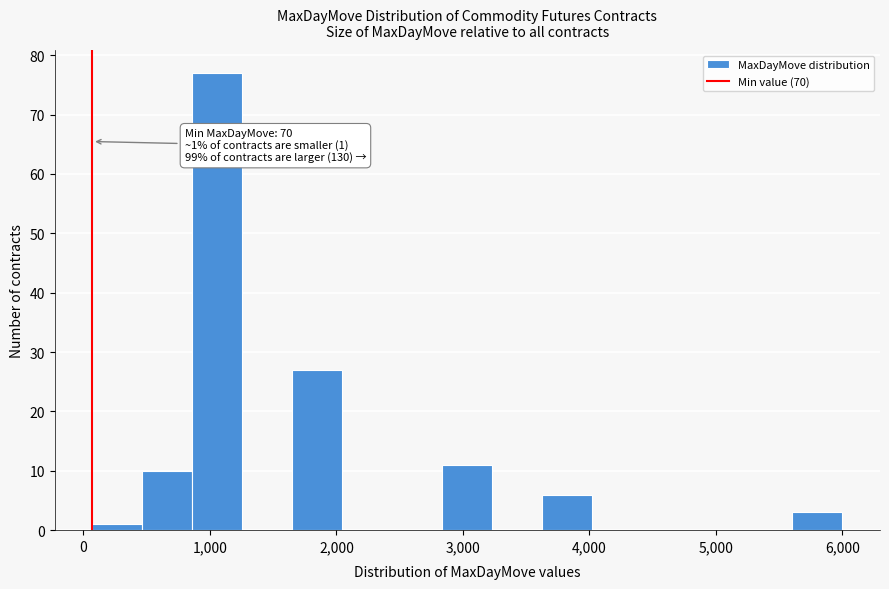

Read against the x-axis, roughly where is the centre of the tallest bar?

1100